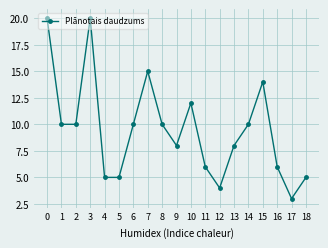

How many categories are shown in the chart?

19